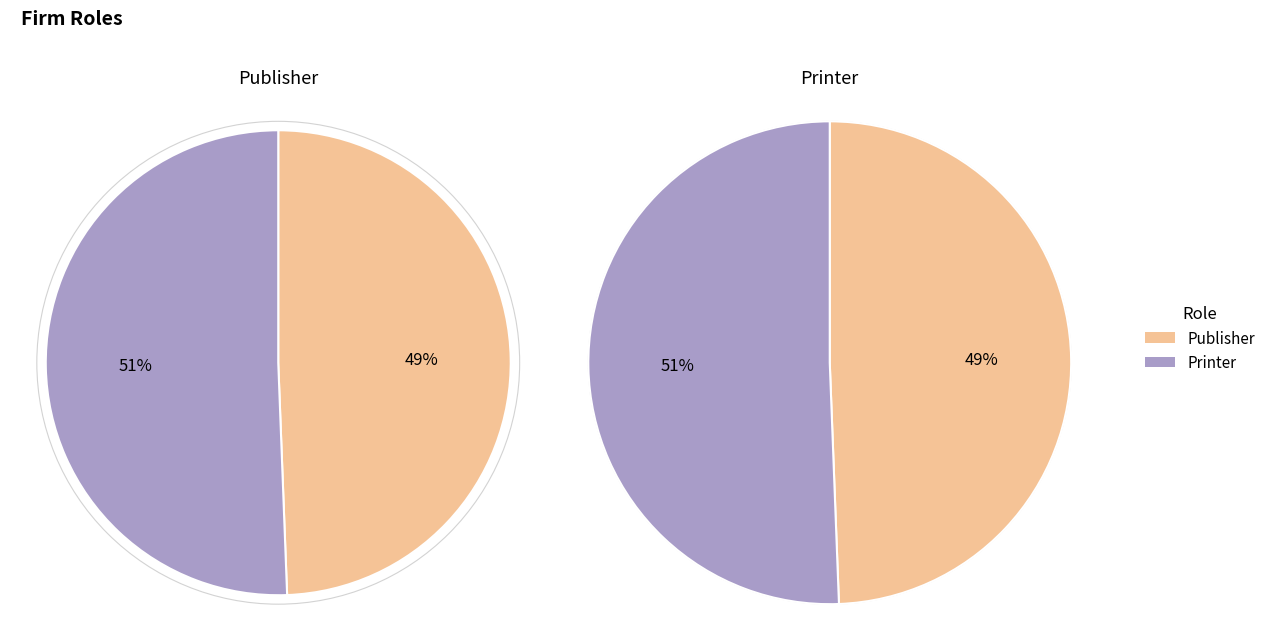

What is the change in value from Publisher to Printer?

+283